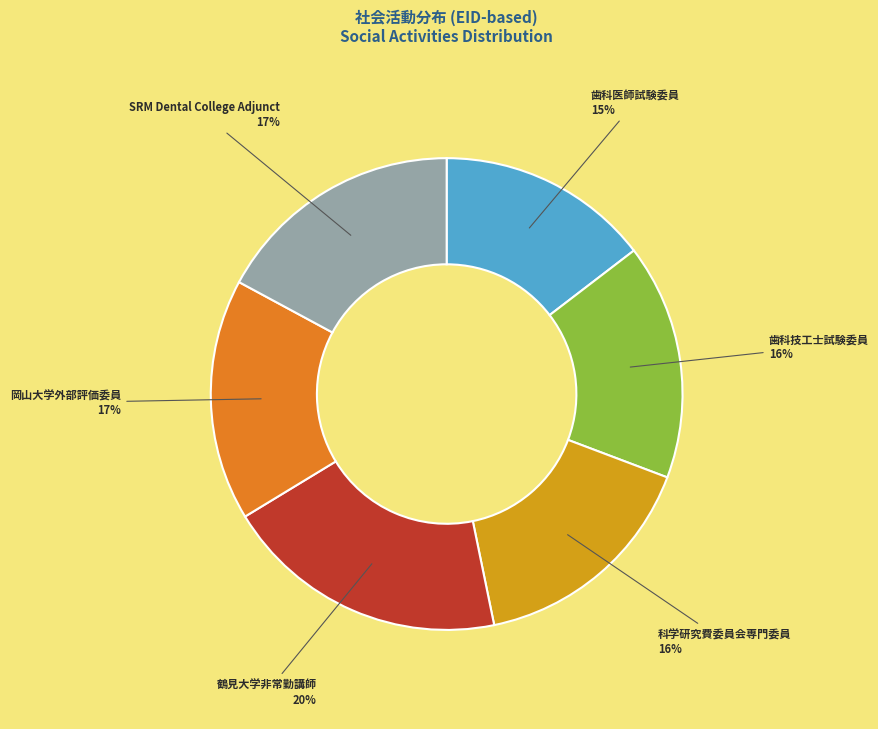

Is there a majority slice in this chart?

No